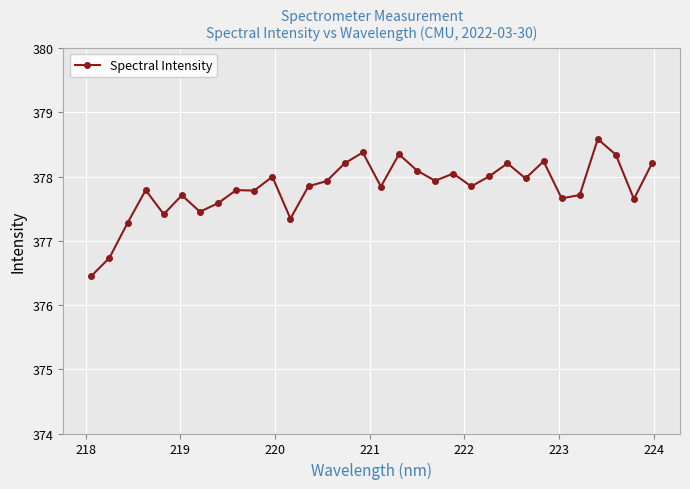

Does the chart have visible grid lines?

Yes